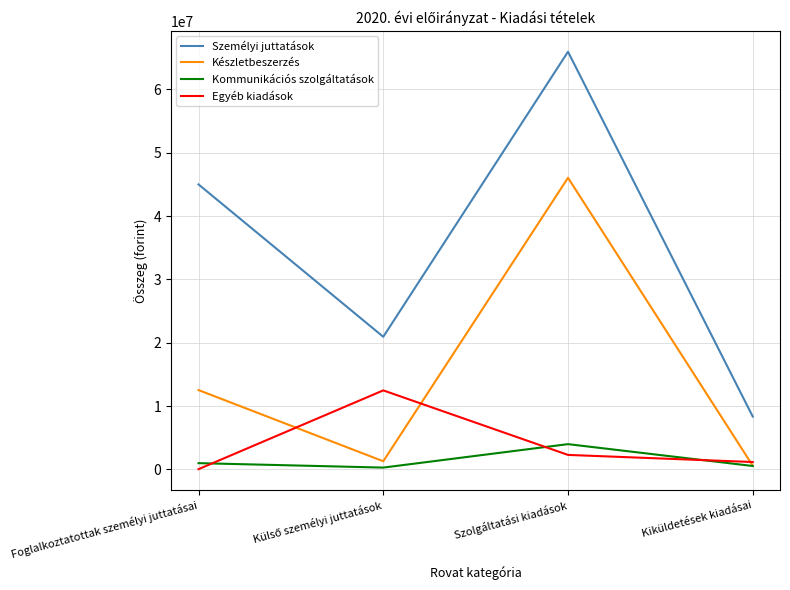

Which series has the largest range (max minus min)?

Személyi juttatások